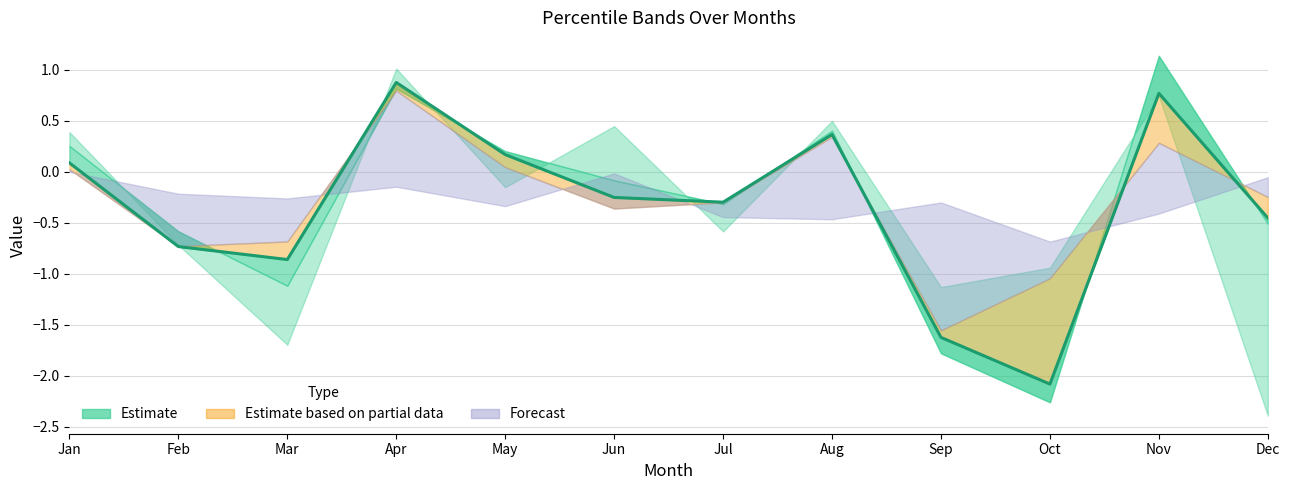

What is the total value across all series at May?

-0.1